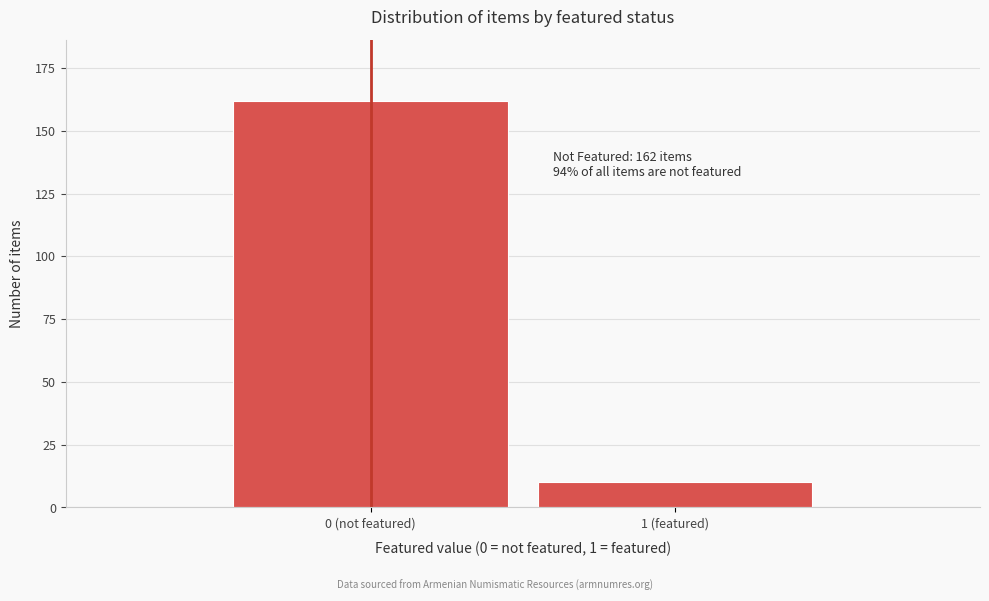

Reading right to left, what are all the values shown in this chart?

1 (featured)=10	0 (not featured)=162